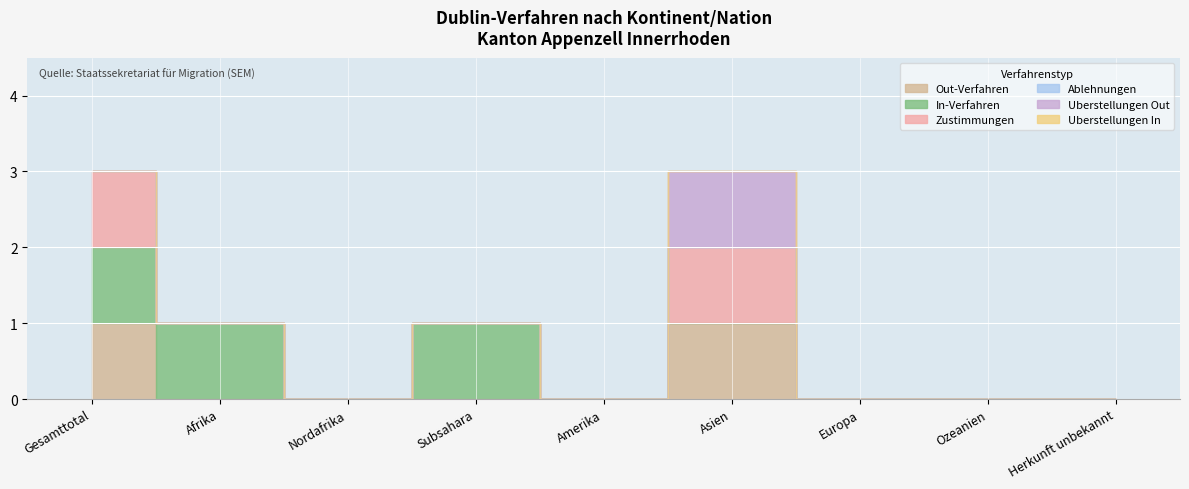

What is the label of the 3rd point from the right?

Europa